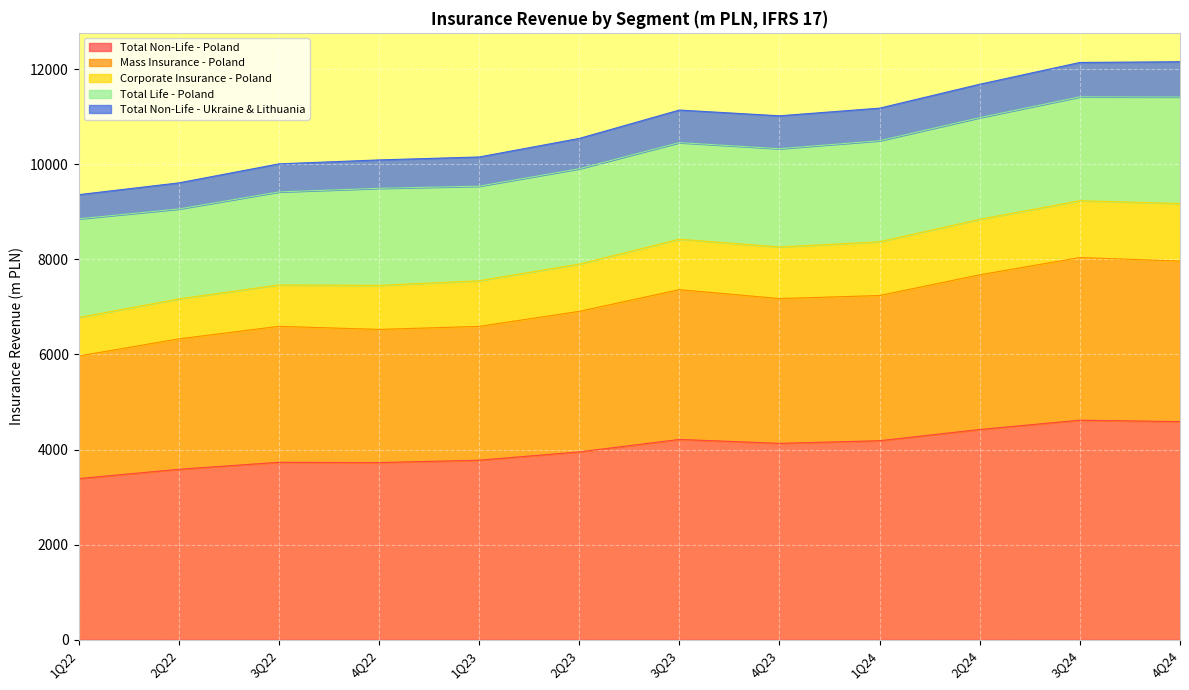

How many interior local valleys does the Mass Insurance - Poland series have?

2